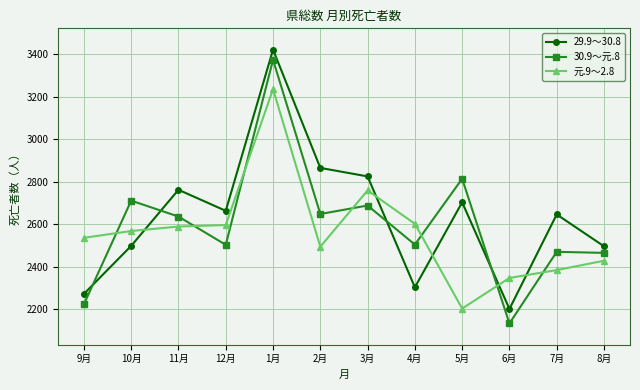

Which label corresponds to the largest value in the chart?

1月